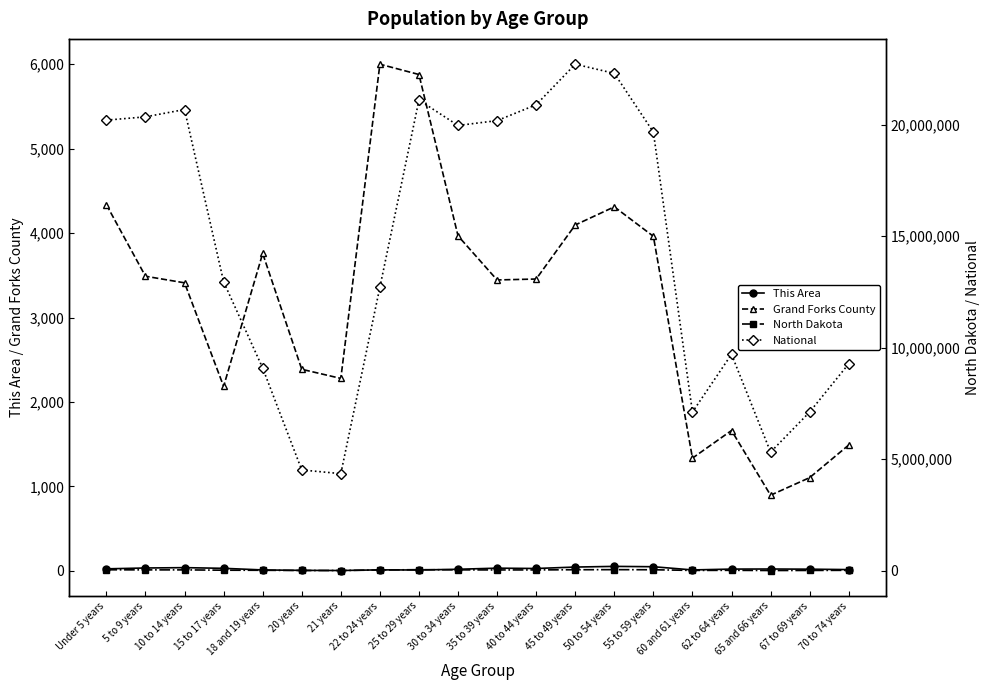

Which has a higher value, 40 to 44 years or 5 to 9 years?

5 to 9 years